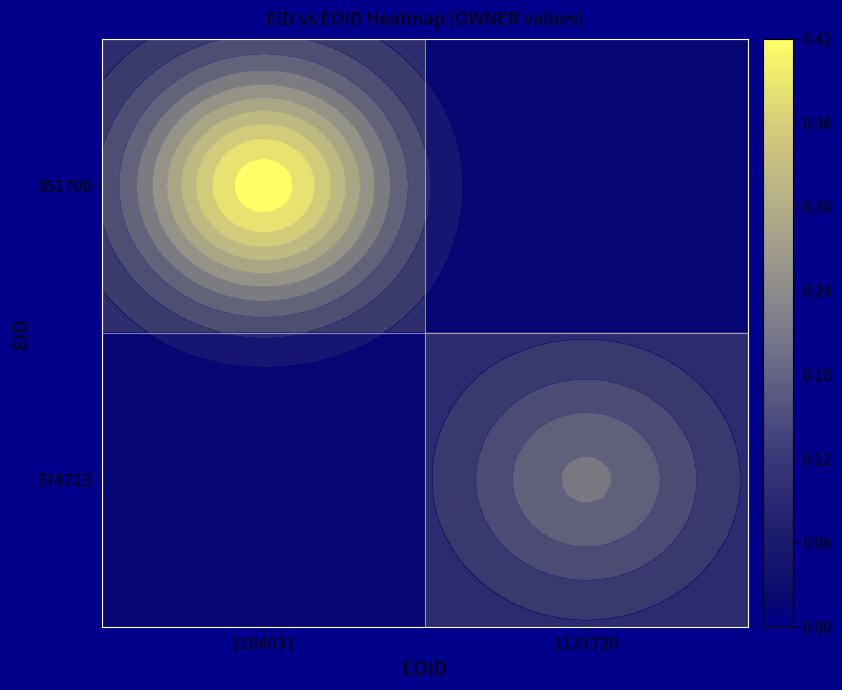

What is the difference between the 374713 values at 1121720 and 1104031?

0.4